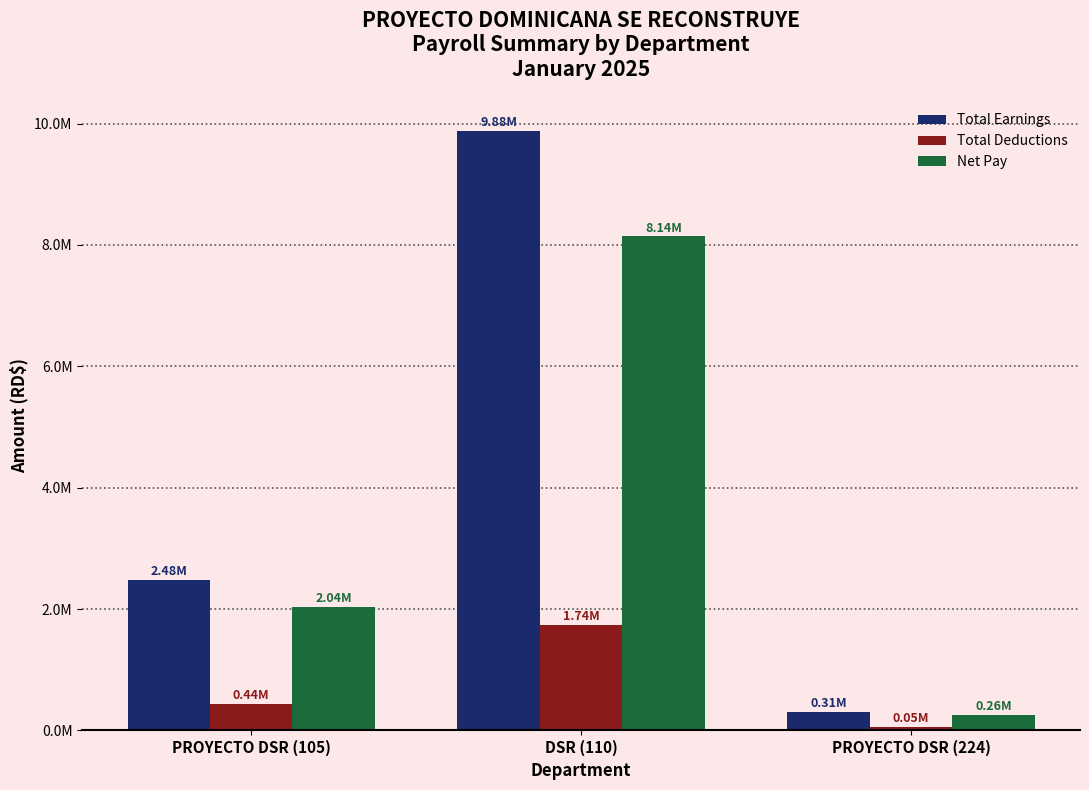

List the labels in order of Total Earnings value, smallest first.

PROYECTO DSR (224), PROYECTO DSR (105), DSR (110)